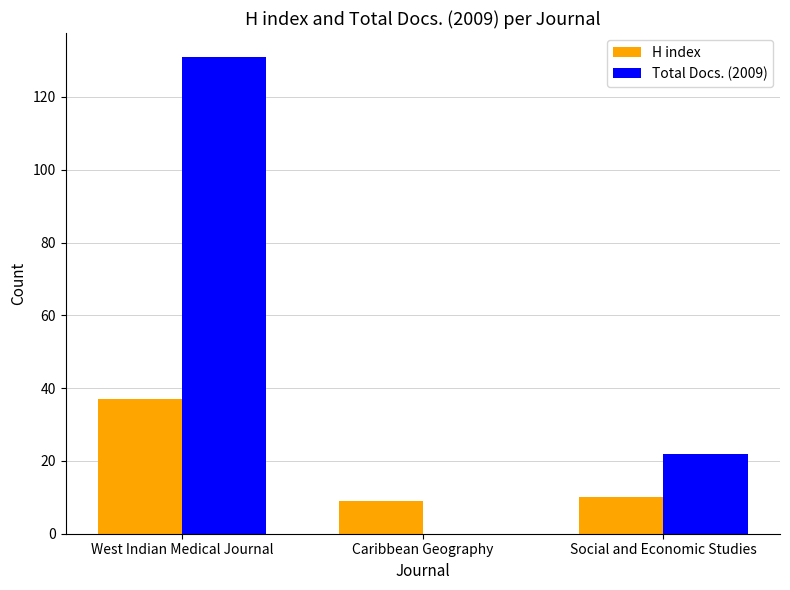

The H index series shows 9 at Caribbean Geography. True or false?

True